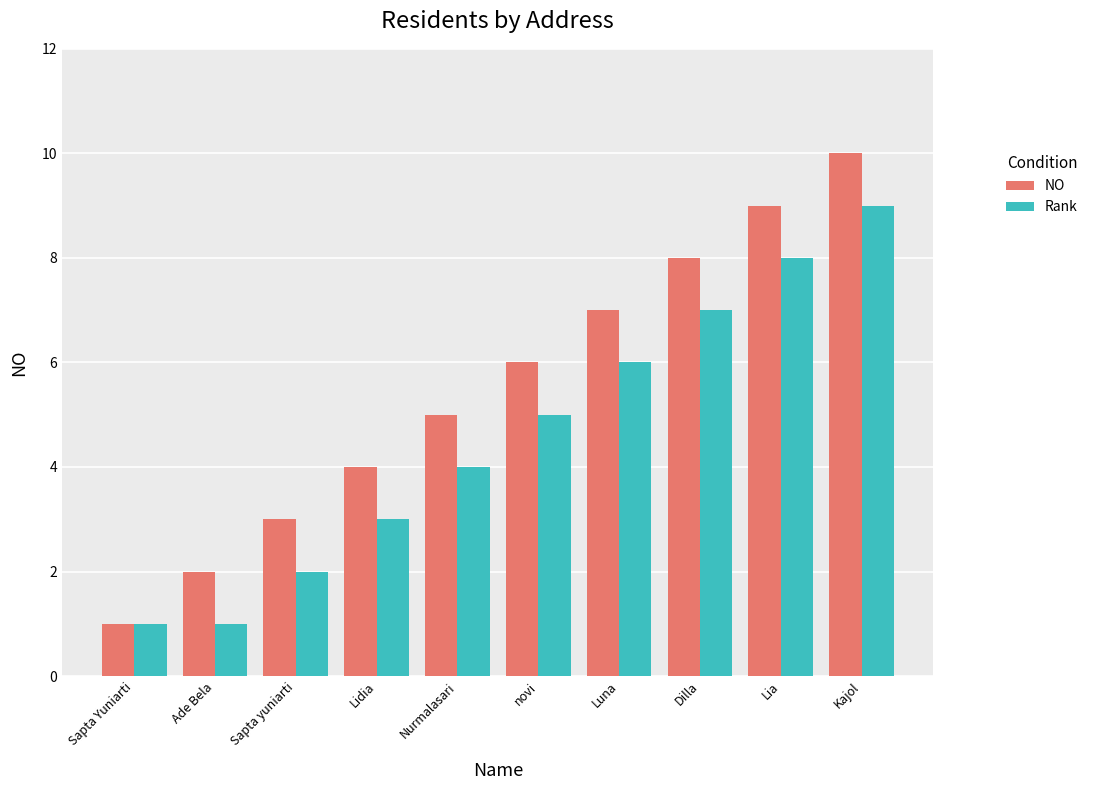

What position from the right is Luna?

4